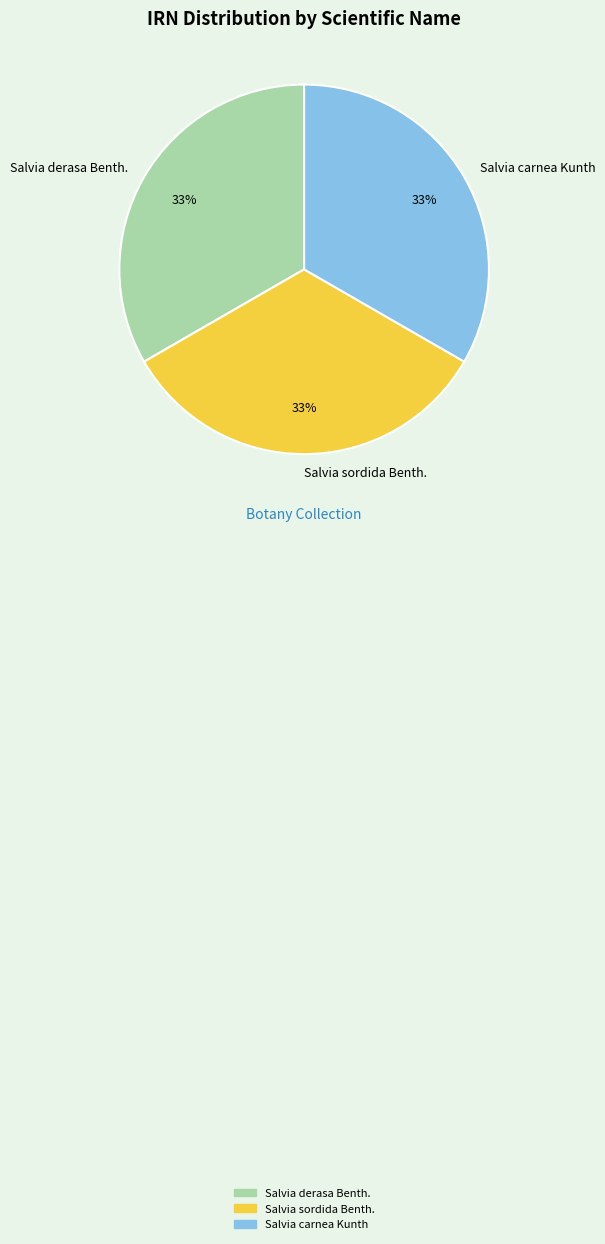

To the nearest percent, what percentage of the pie is Salvia carnea Kunth?

33%